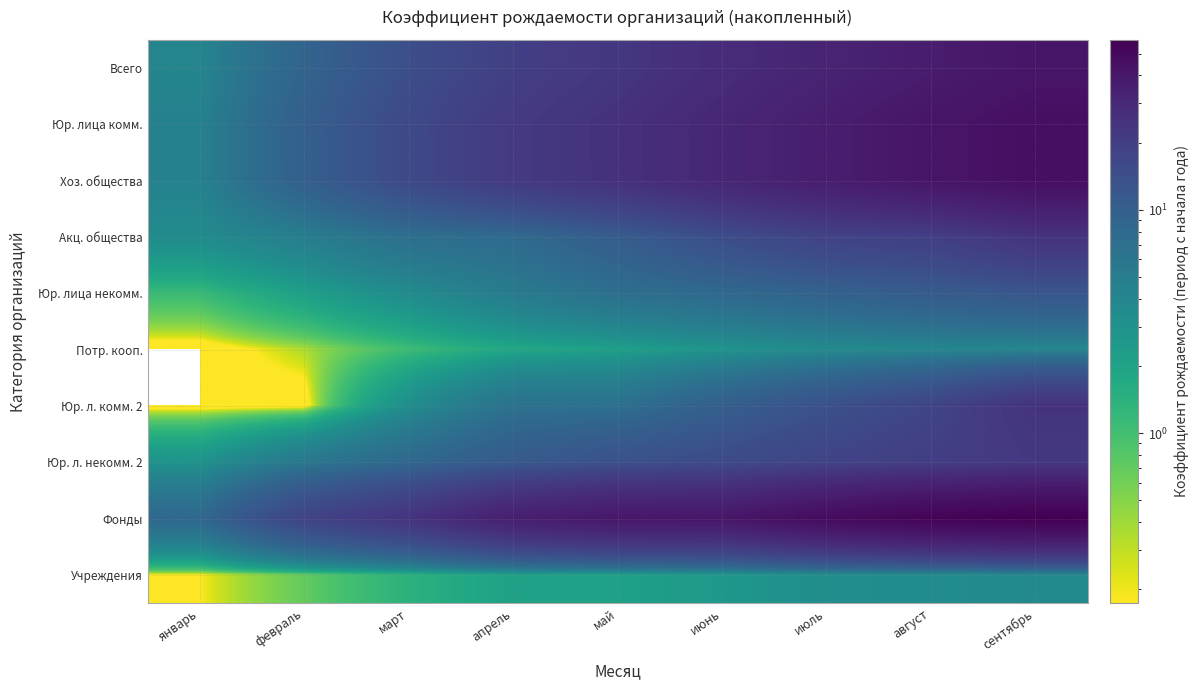

Which series has the largest total across all categories?

Фонды